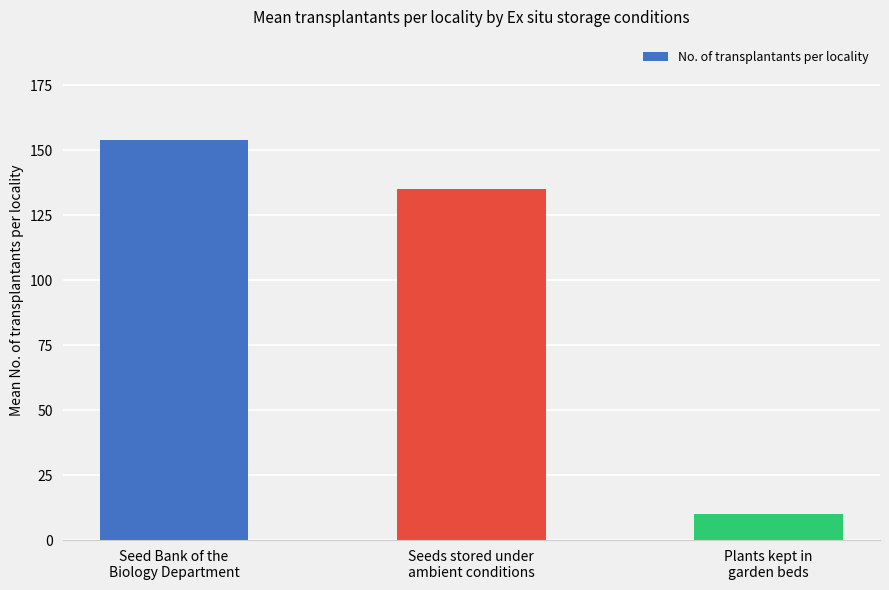

List the labels in order of value, smallest first.

Plants kept in
garden beds, Seeds stored under
ambient conditions, Seed Bank of the
Biology Department